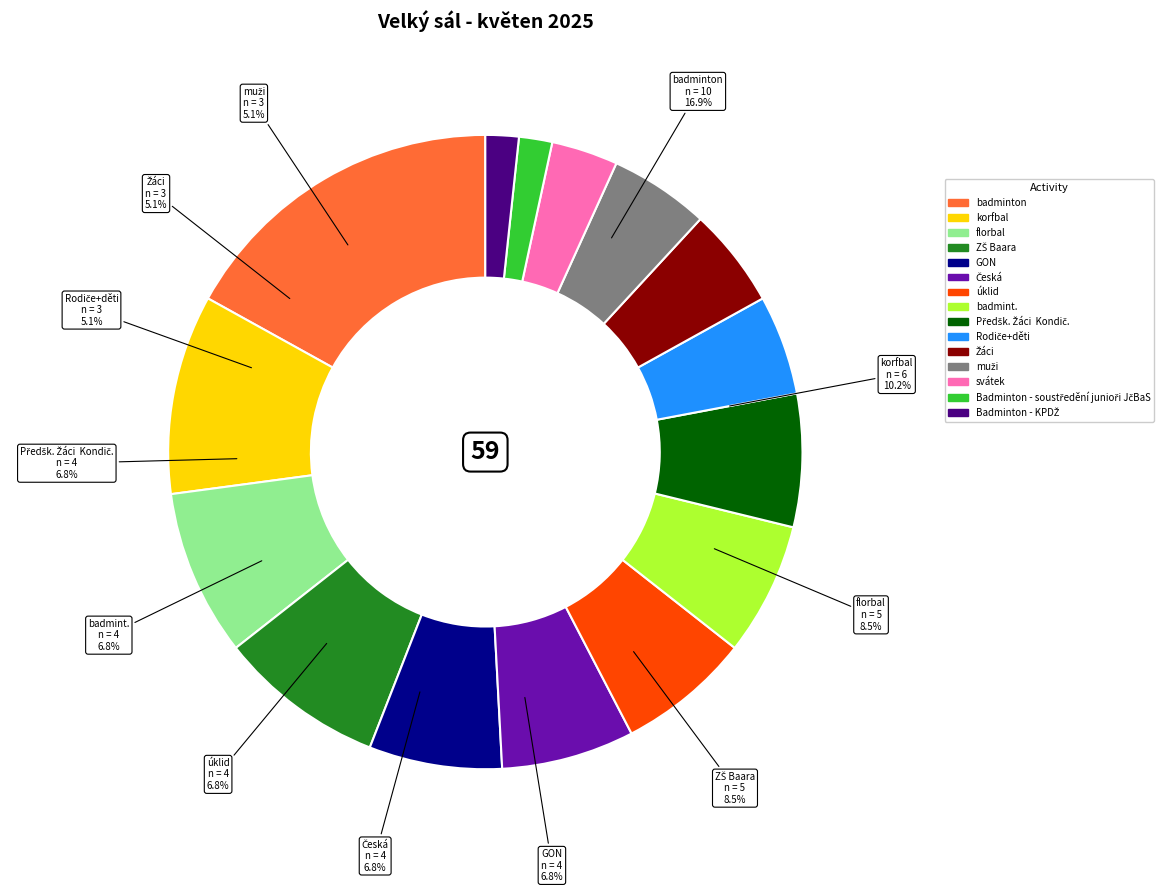

Between florbal and Badminton - soustředění junioři JčBaS, which is larger?

florbal